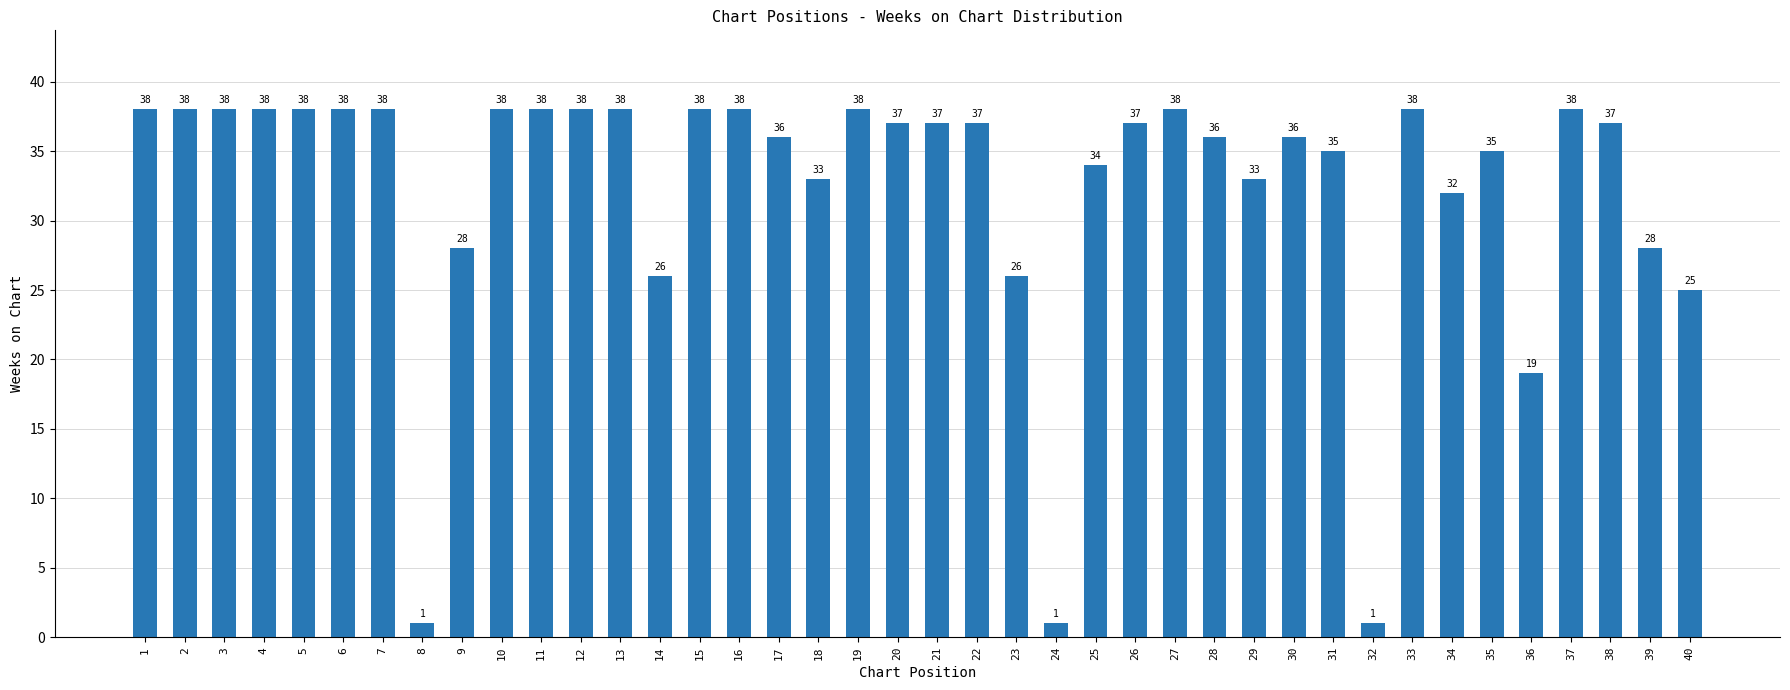

Reading right to left, list all the values displayed in this chart.

25	28	37	38	19	35	32	38	1	35	36	33	36	38	37	34	1	26	37	37	37	38	33	36	38	38	26	38	38	38	38	28	1	38	38	38	38	38	38	38